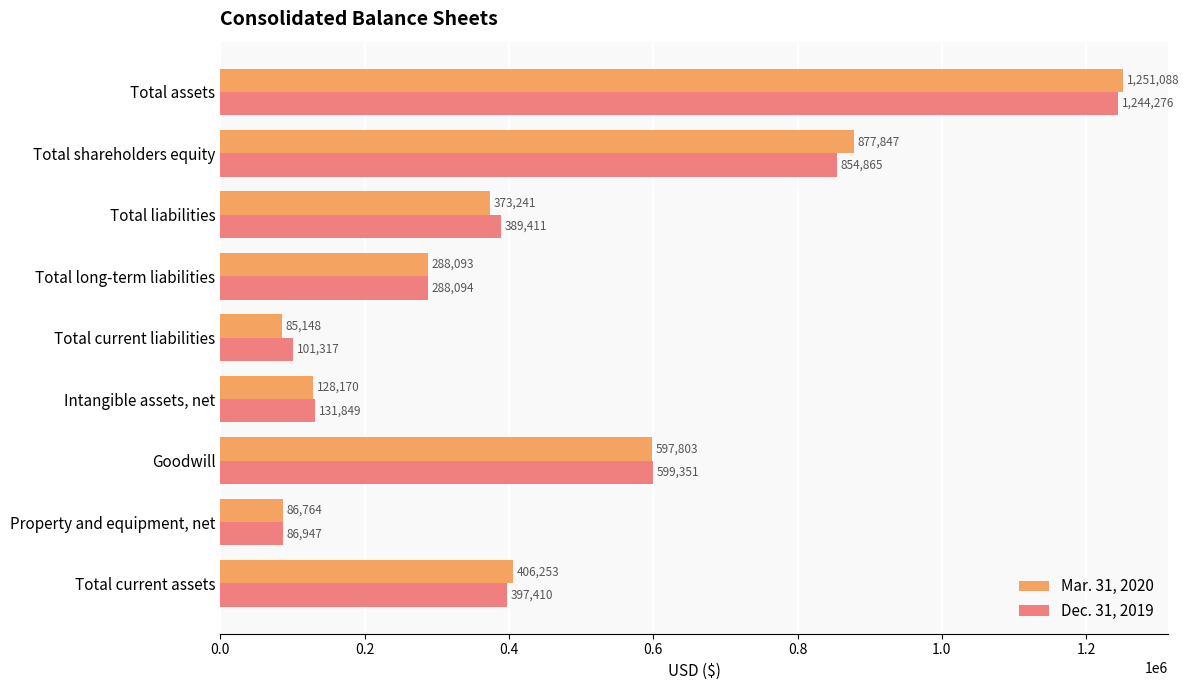

Between Goodwill and Total long-term liabilities, which series saw the biggest shift?

Dec. 31, 2019